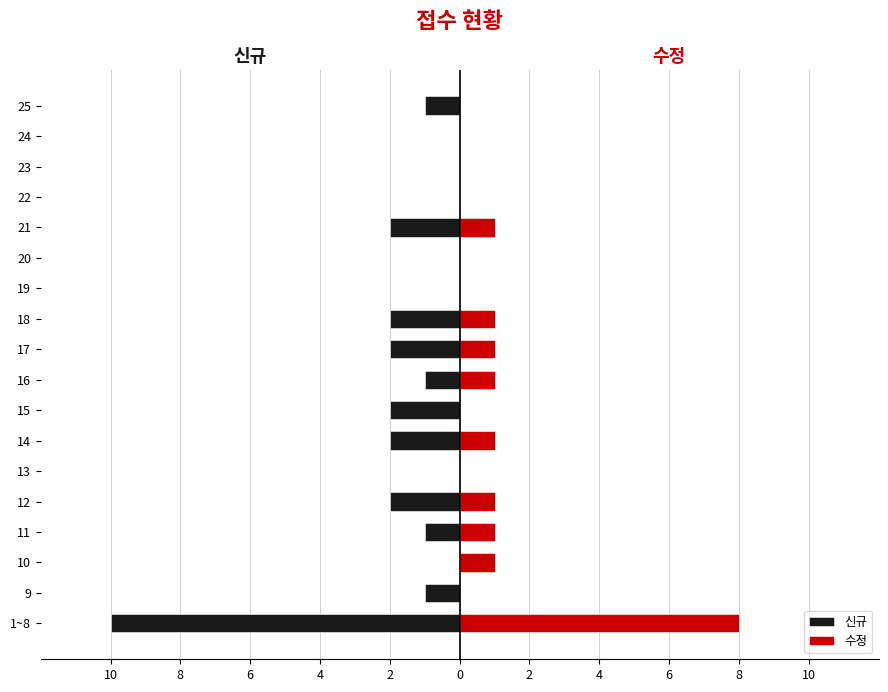

Are the bars horizontal?

Yes